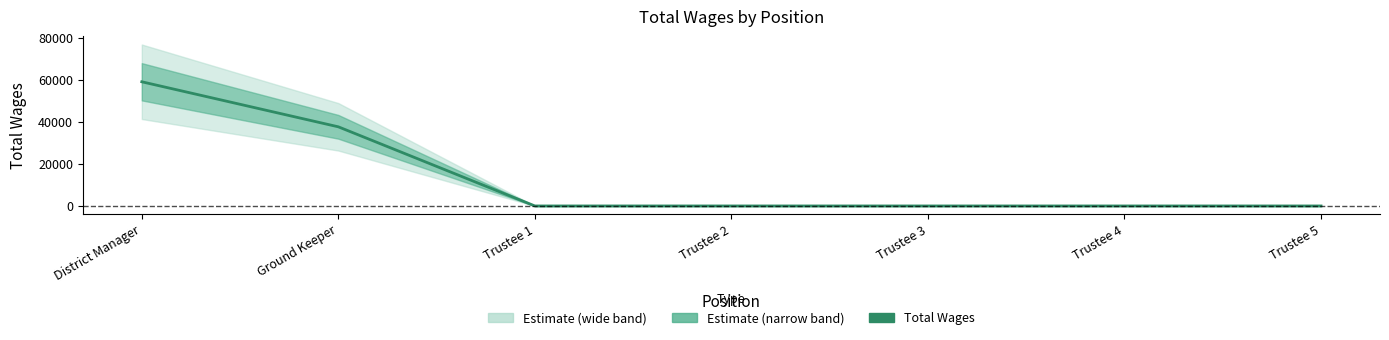

What is the difference between the maximum and second lowest values?

59090